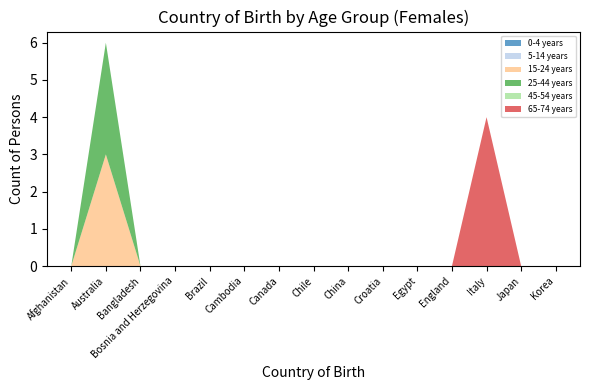

Reading right to left, list all the values displayed in this chart.

0-4 years: 0	0	0	0	0	0	0	0	0	0	0	0	0	0	0
5-14 years: 0	0	0	0	0	0	0	0	0	0	0	0	0	0	0
15-24 years: 0	0	0	0	0	0	0	0	0	0	0	0	0	3	0
25-44 years: 0	0	0	0	0	0	0	0	0	0	0	0	0	3	0
45-54 years: 0	0	0	0	0	0	0	0	0	0	0	0	0	0	0
65-74 years: 0	0	4	0	0	0	0	0	0	0	0	0	0	0	0